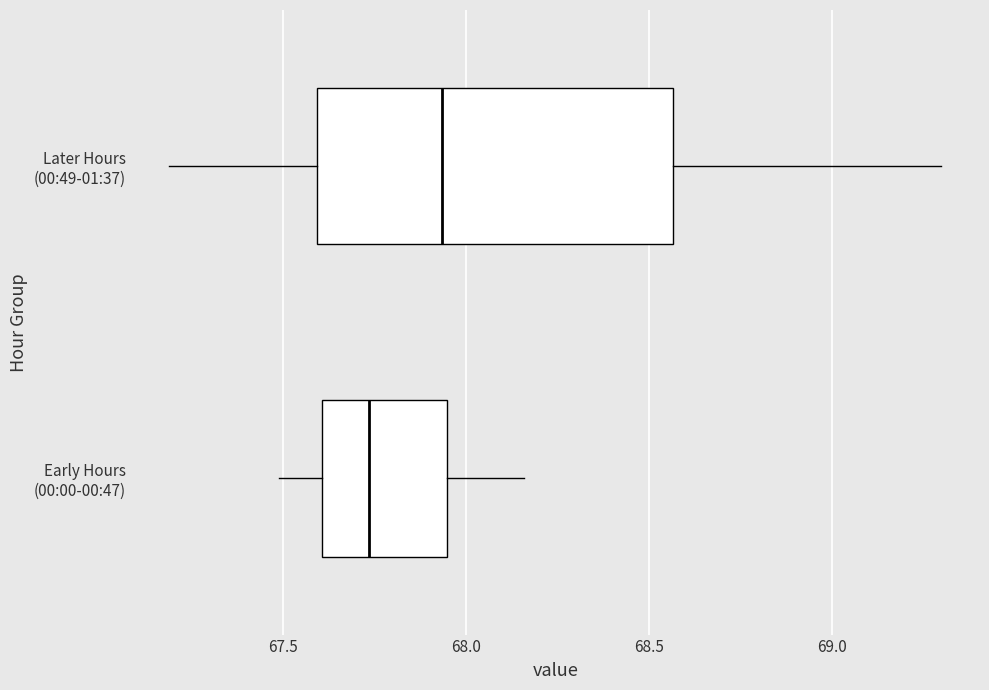

Reading bottom to top, read every box against the x-axis: the position of its median line, the range the box covers, and the ends of its whiskers. The values are not printed on the chart, so give them approximately, as read against the axis.

Early Hours (00:00-00:47): median 67.75, box 67.60 to 67.95, whiskers 67.50 to 68.15
Later Hours (00:49-01:37): median 67.95, box 67.60 to 68.55, whiskers 67.20 to 69.30